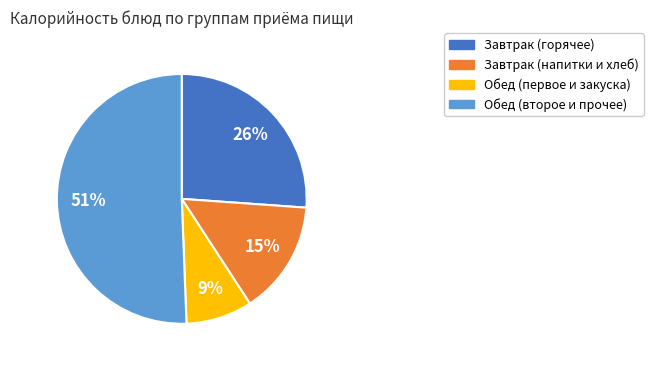

Is there any slice that represents more than half of the pie?

Yes